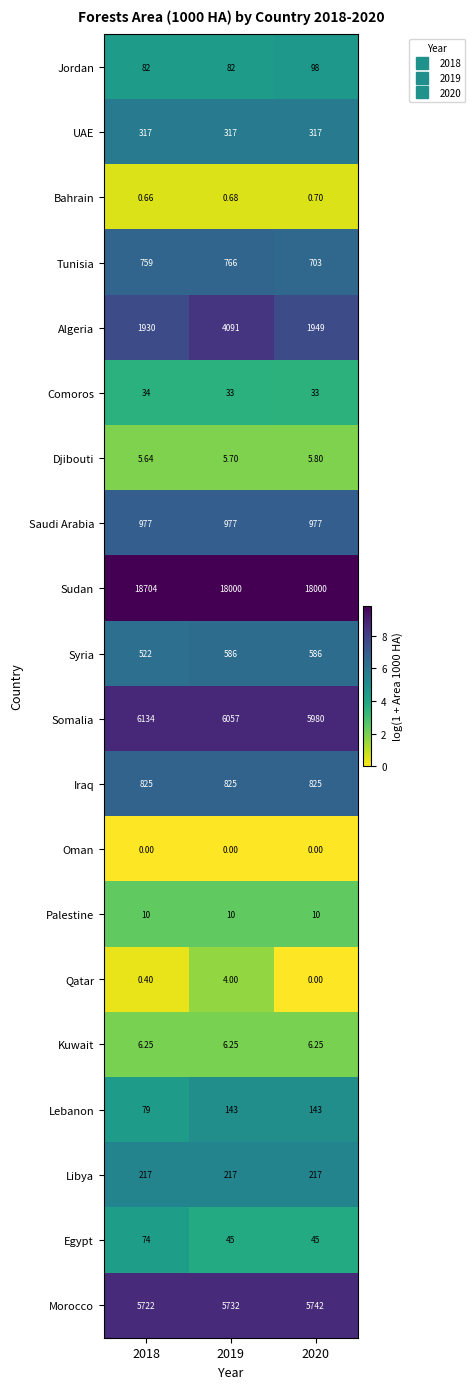

Between 2018 and 2020, which series saw the biggest shift?

Sudan